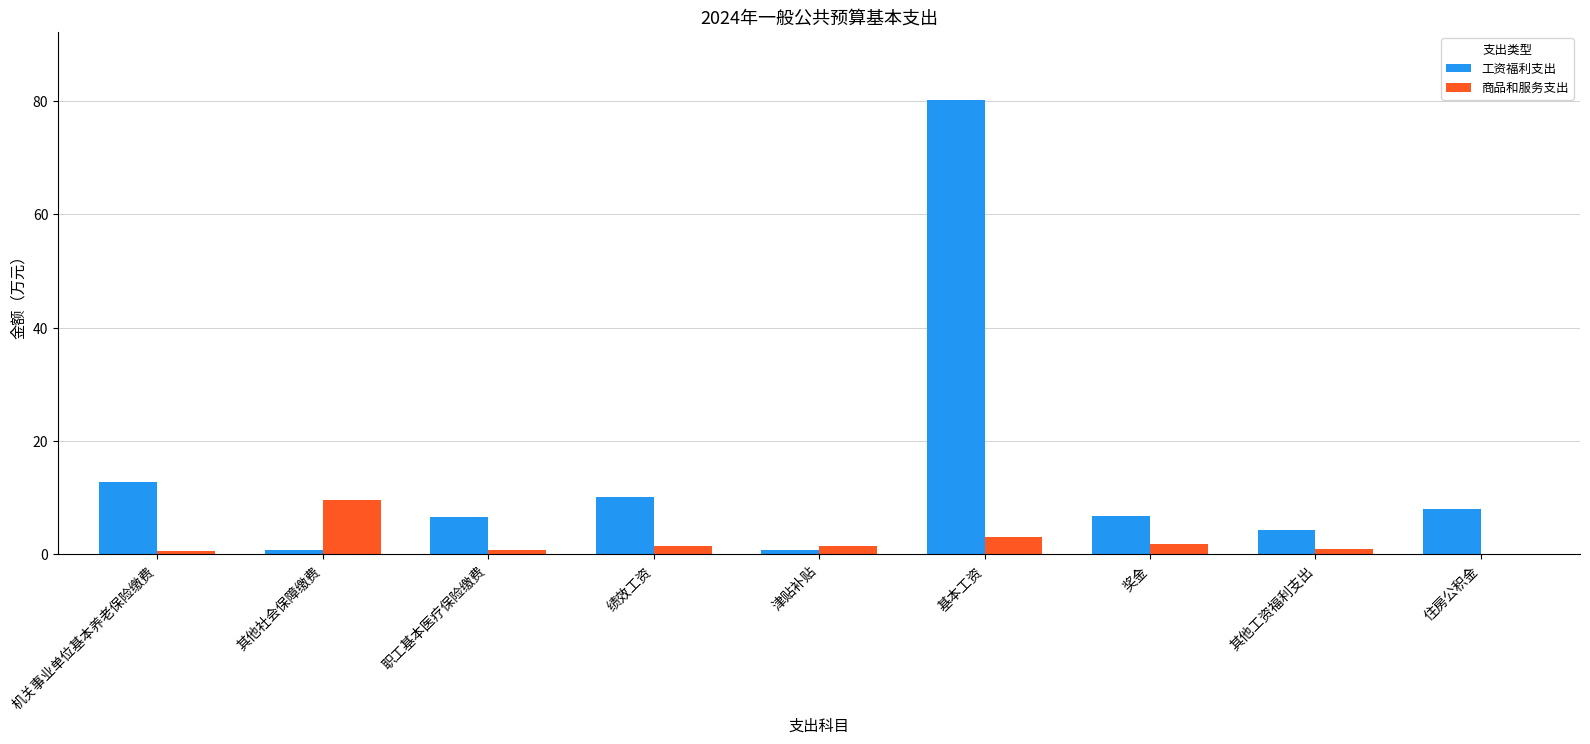

How many distinct data groups are displayed?

2